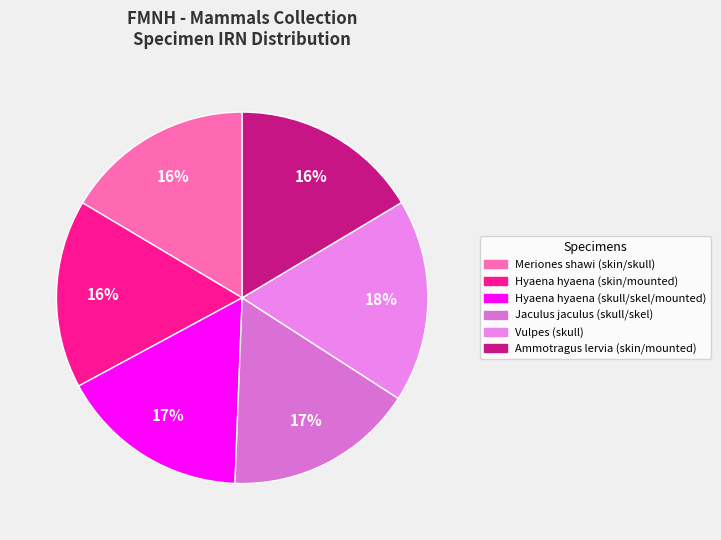

What is the total percentage of Hyaena hyaena (skull/skel/mounted) and Vulpes (skull)?

34.2%